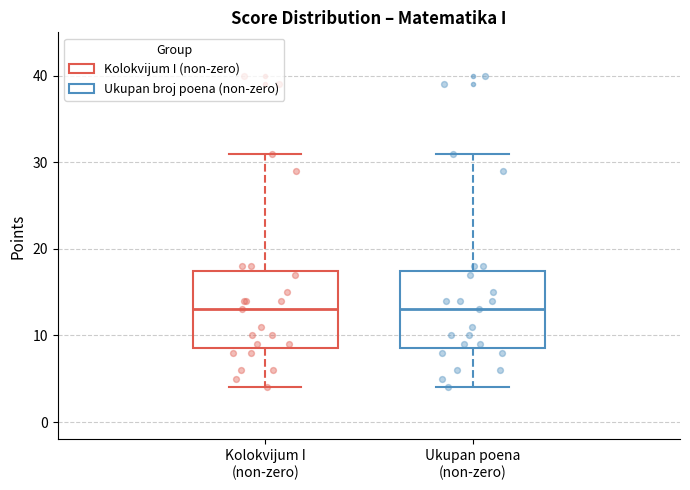

Reading left to right, transcribe this box plot: for each box, give where its median line is, the range the box spans, and where its two whiskers end, as read against the y-axis. The values are not printed on the chart, so give them approximately, as read against the axis.

Kolokvijum I (non-zero): median 13, box 9 to 18, whiskers 4 to 31
Ukupan poena (non-zero): median 13, box 9 to 18, whiskers 4 to 31